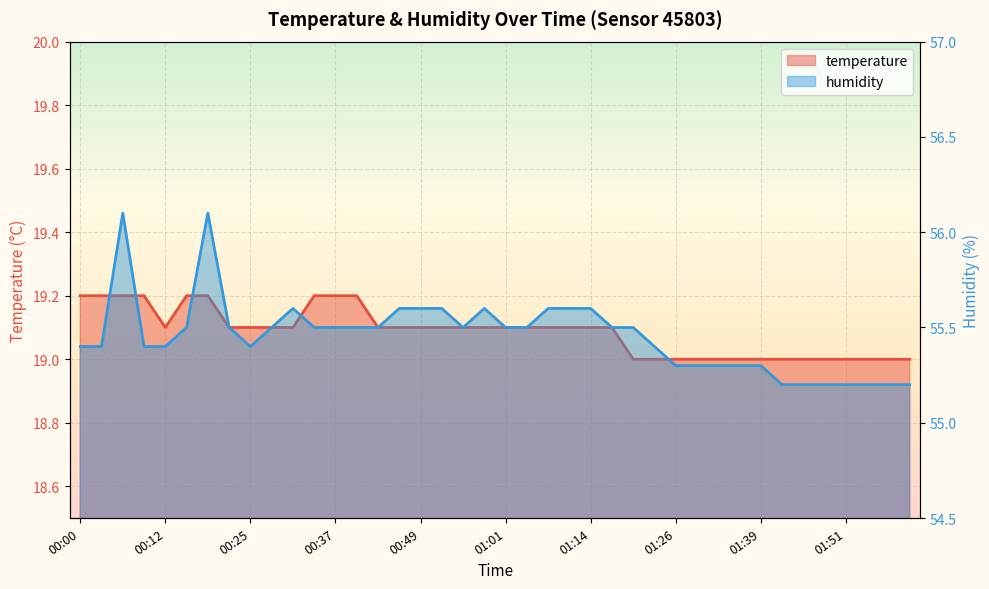

Which series has the largest range (max minus min)?

humidity